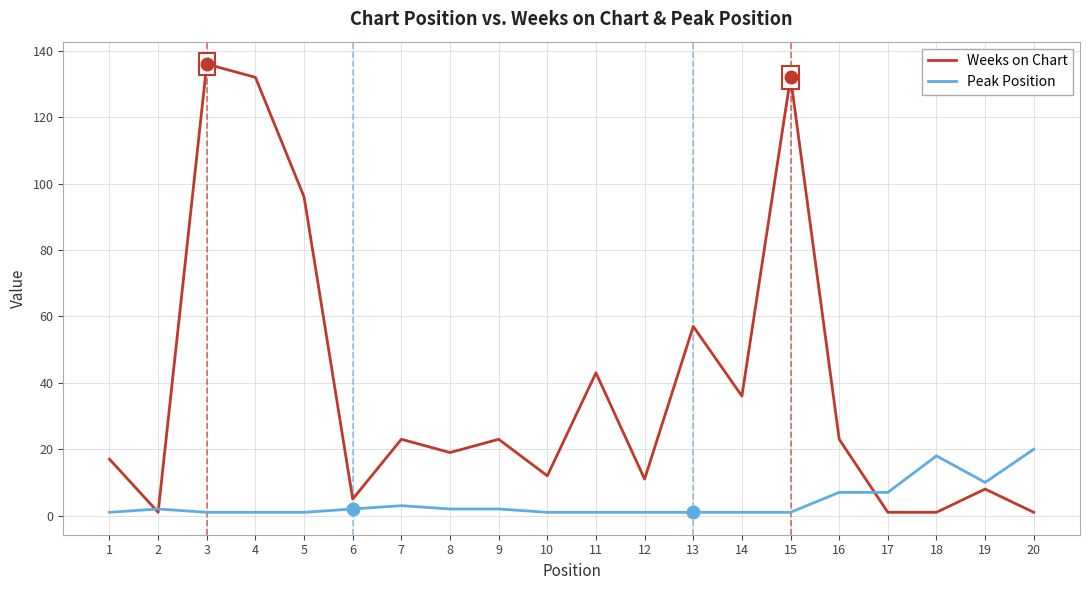

How many interior local peaks does the Weeks on Chart series have?

7